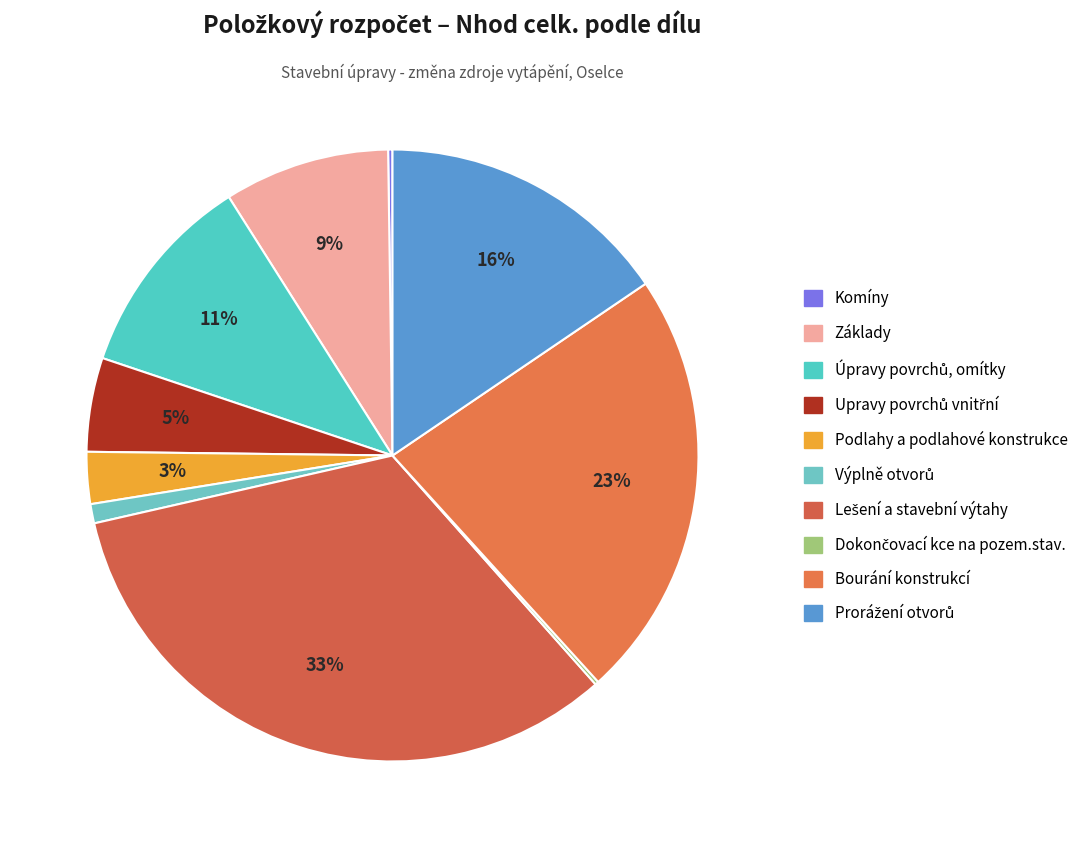

Does any single category account for the majority?

No